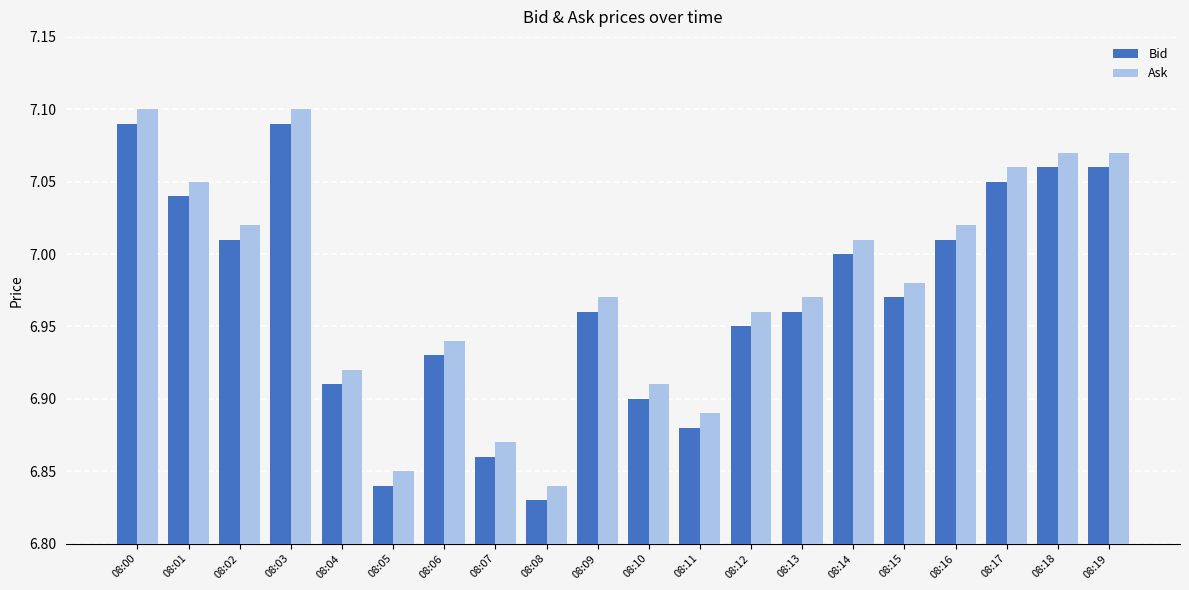

Is the value of Bid at 08:05 greater than the value of Ask at 08:04?

No